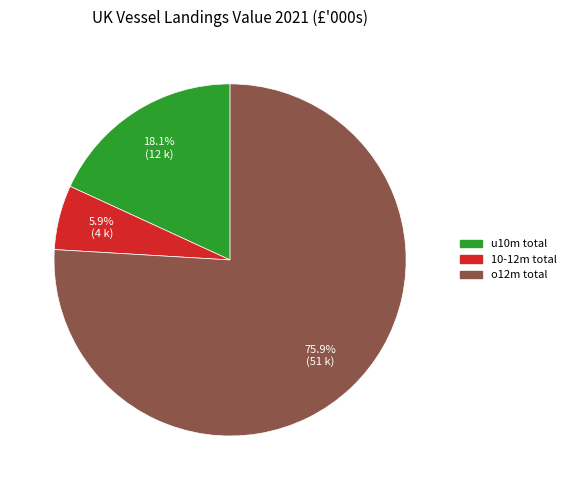

Is there a majority slice in this chart?

Yes